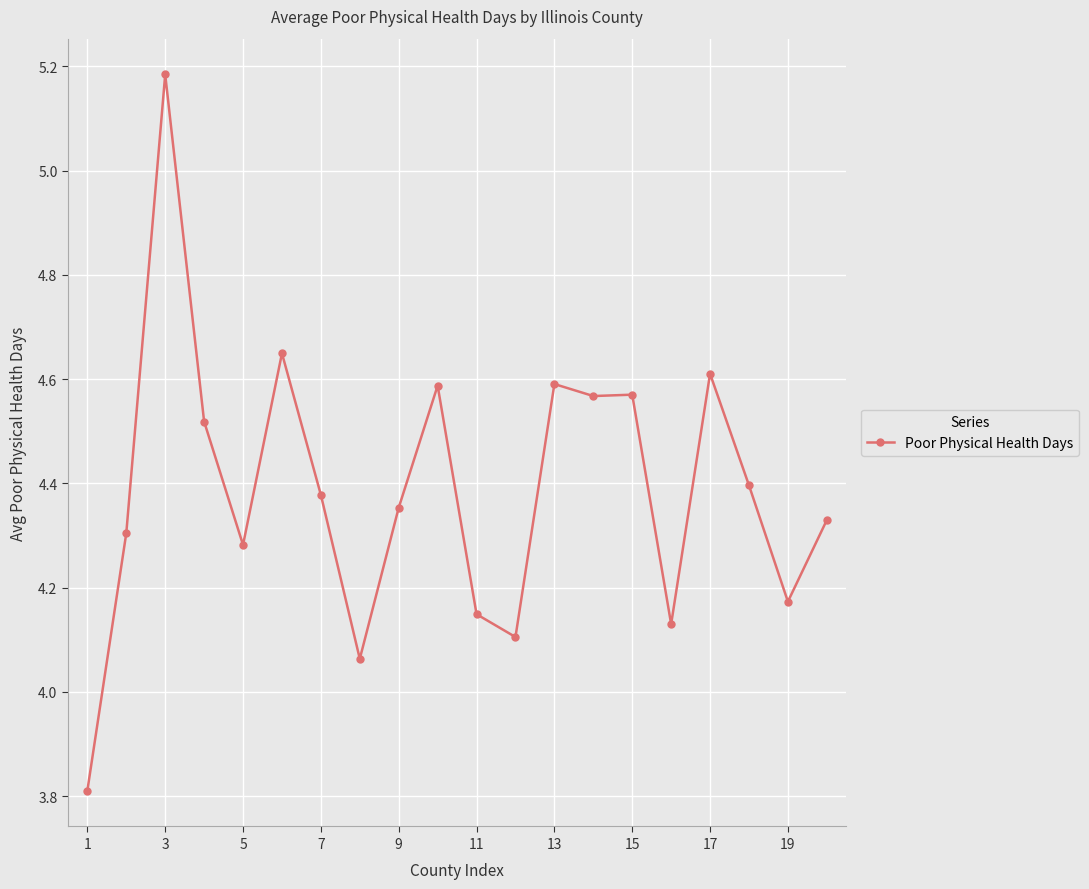

What is the smallest value displayed?

3.8